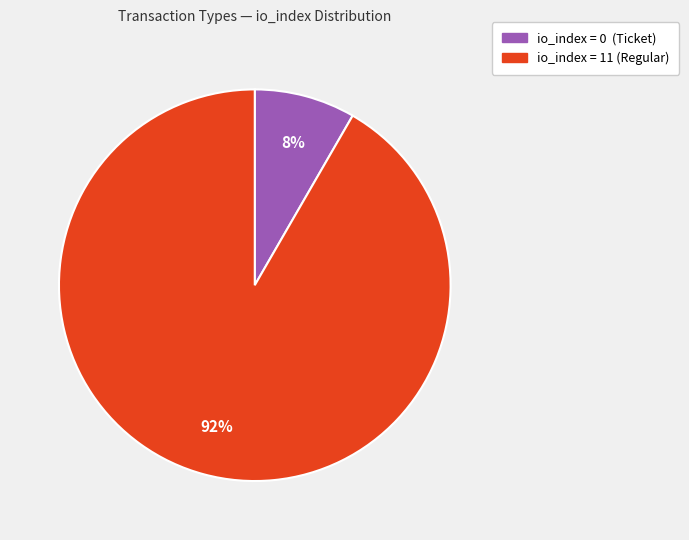

To the nearest percent, what is the average slice percentage?

50%